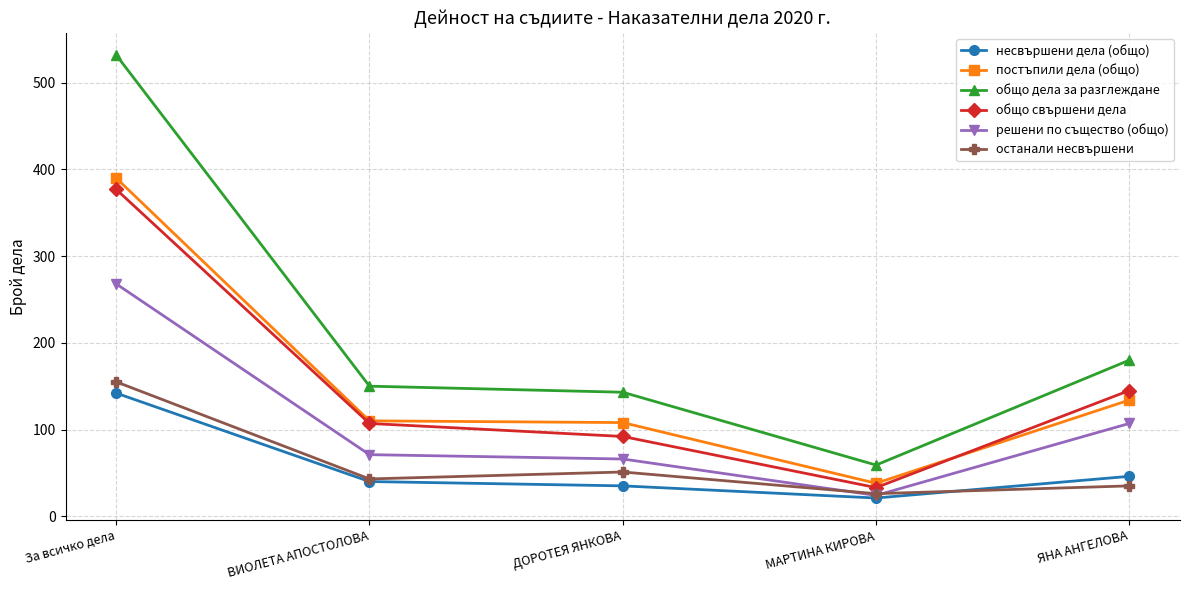

What is the difference between the общо дела за разглеждане values at ЯНА АНГЕЛОВА and МАРТИНА КИРОВА?

121